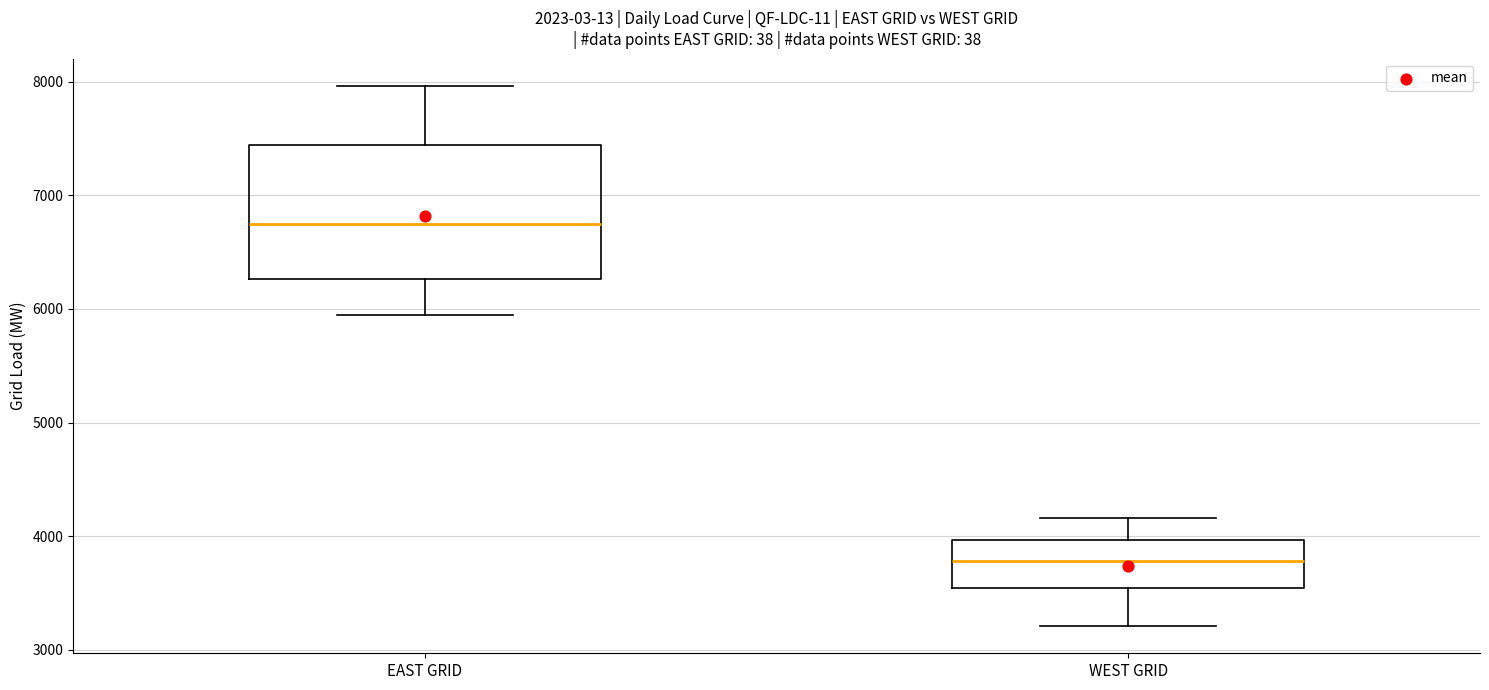

Reading left to right, transcribe this box plot: for each box, give where its median line is, the range the box spans, and where its two whiskers end, as read against the y-axis. The values are not printed on the chart, so give them approximately, as read against the axis.

EAST GRID: median 6700, box 6300 to 7400, whiskers 5900 to 8000
WEST GRID: median 3800, box 3500 to 4000, whiskers 3200 to 4200